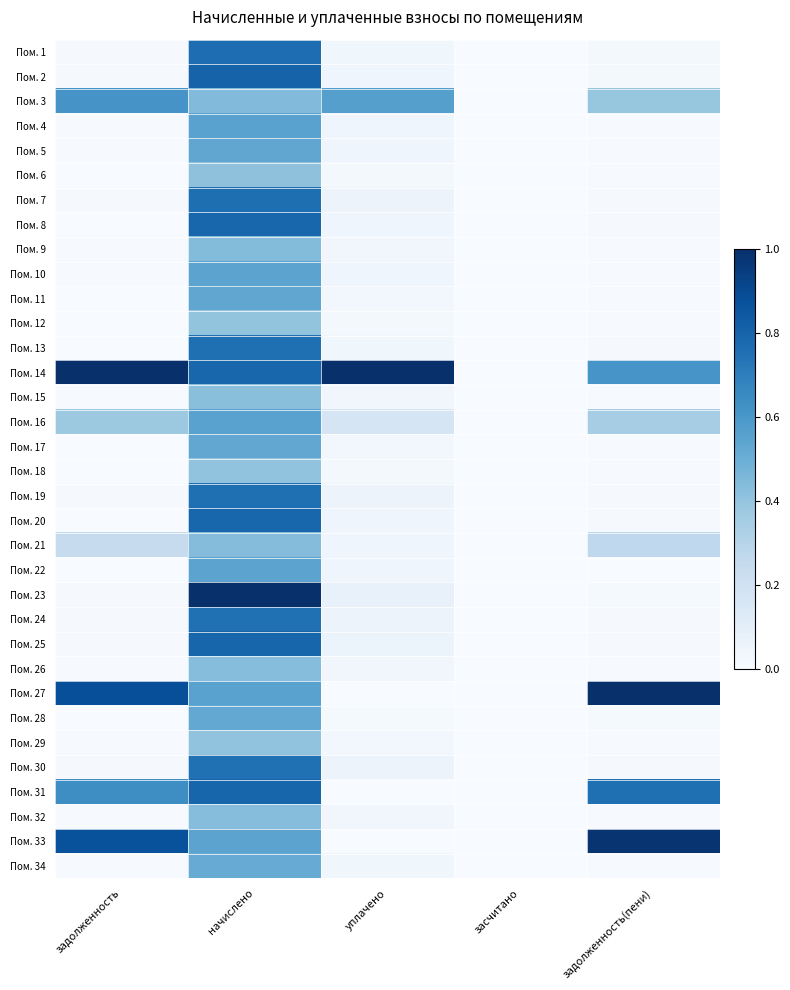

Reading left to right, transcribe all the data shown in this chart.

Пом. 1: задолженность=0.0	начислено=0.8	уплачено=0.0	засчитано=0.0	задолженность(пени)=0.0
Пом. 2: задолженность=0.0	начислено=0.8	уплачено=0.0	засчитано=0.0	задолженность(пени)=0.0
Пом. 3: задолженность=0.6	начислено=0.4	уплачено=0.6	засчитано=0.0	задолженность(пени)=0.4
Пом. 4: задолженность=0.0	начислено=0.6	уплачено=0.0	засчитано=0.0	задолженность(пени)=0.0
Пом. 5: задолженность=0.0	начислено=0.5	уплачено=0.0	засчитано=0.0	задолженность(пени)=0.0
Пом. 6: задолженность=0.0	начислено=0.4	уплачено=0.0	засчитано=0.0	задолженность(пени)=0.0
Пом. 7: задолженность=0.0	начислено=0.8	уплачено=0.1	засчитано=0.0	задолженность(пени)=0.0
Пом. 8: задолженность=0.0	начислено=0.8	уплачено=0.0	засчитано=0.0	задолженность(пени)=0.0
Пом. 9: задолженность=0.0	начислено=0.4	уплачено=0.0	засчитано=0.0	задолженность(пени)=0.0
Пом. 10: задолженность=0.0	начислено=0.5	уплачено=0.0	засчитано=0.0	задолженность(пени)=0.0
Пом. 11: задолженность=0.0	начислено=0.5	уплачено=0.0	засчитано=0.0	задолженность(пени)=0.0
Пом. 12: задолженность=0.0	начислено=0.4	уплачено=0.0	засчитано=0.0	задолженность(пени)=0.0
Пом. 13: задолженность=0.0	начислено=0.8	уплачено=0.0	засчитано=0.0	задолженность(пени)=0.0
Пом. 14: задолженность=1.0	начислено=0.8	уплачено=1.0	засчитано=0.0	задолженность(пени)=0.6
Пом. 15: задолженность=0.0	начислено=0.4	уплачено=0.0	засчитано=0.0	задолженность(пени)=0.0
Пом. 16: задолженность=0.4	начислено=0.6	уплачено=0.2	засчитано=0.0	задолженность(пени)=0.3
Пом. 17: задолженность=0.0	начислено=0.5	уплачено=0.0	засчитано=0.0	задолженность(пени)=0.0
Пом. 18: задолженность=0.0	начислено=0.4	уплачено=0.0	засчитано=0.0	задолженность(пени)=0.0
Пом. 19: задолженность=0.0	начислено=0.8	уплачено=0.1	засчитано=0.0	задолженность(пени)=0.0
Пом. 20: задолженность=0.0	начислено=0.8	уплачено=0.0	засчитано=0.0	задолженность(пени)=0.0
Пом. 21: задолженность=0.2	начислено=0.4	уплачено=0.0	засчитано=0.0	задолженность(пени)=0.3
Пом. 22: задолженность=0.0	начислено=0.5	уплачено=0.0	засчитано=0.0	задолженность(пени)=0.0
Пом. 23: задолженность=0.0	начислено=1.0	уплачено=0.1	засчитано=0.0	задолженность(пени)=0.0
Пом. 24: задолженность=0.0	начислено=0.8	уплачено=0.1	засчитано=0.0	задолженность(пени)=0.0
Пом. 25: задолженность=0.0	начислено=0.8	уплачено=0.1	засчитано=0.0	задолженность(пени)=0.0
Пом. 26: задолженность=0.0	начислено=0.4	уплачено=0.0	засчитано=0.0	задолженность(пени)=0.0
Пом. 27: задолженность=0.9	начислено=0.6	уплачено=0.0	засчитано=0.0	задолженность(пени)=1.0
Пом. 28: задолженность=0.0	начислено=0.5	уплачено=0.0	засчитано=0.0	задолженность(пени)=0.0
Пом. 29: задолженность=0.0	начислено=0.4	уплачено=0.0	засчитано=0.0	задолженность(пени)=0.0
Пом. 30: задолженность=0.0	начислено=0.8	уплачено=0.1	засчитано=0.0	задолженность(пени)=0.0
Пом. 31: задолженность=0.6	начислено=0.8	уплачено=0.0	засчитано=0.0	задолженность(пени)=0.8
Пом. 32: задолженность=0.0	начислено=0.4	уплачено=0.0	засчитано=0.0	задолженность(пени)=0.0
Пом. 33: задолженность=0.9	начислено=0.5	уплачено=0.0	засчитано=0.0	задолженность(пени)=1.0
Пом. 34: задолженность=0.0	начислено=0.5	уплачено=0.0	засчитано=0.0	задолженность(пени)=0.0